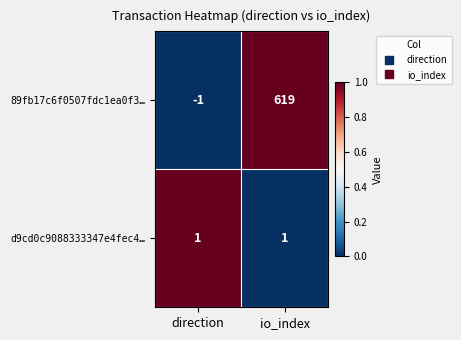

Is the value of 89fb17c6f0507fdc1ea0f3… at io_index greater than the value of d9cd0c9088333347e4fec4… at io_index?

Yes